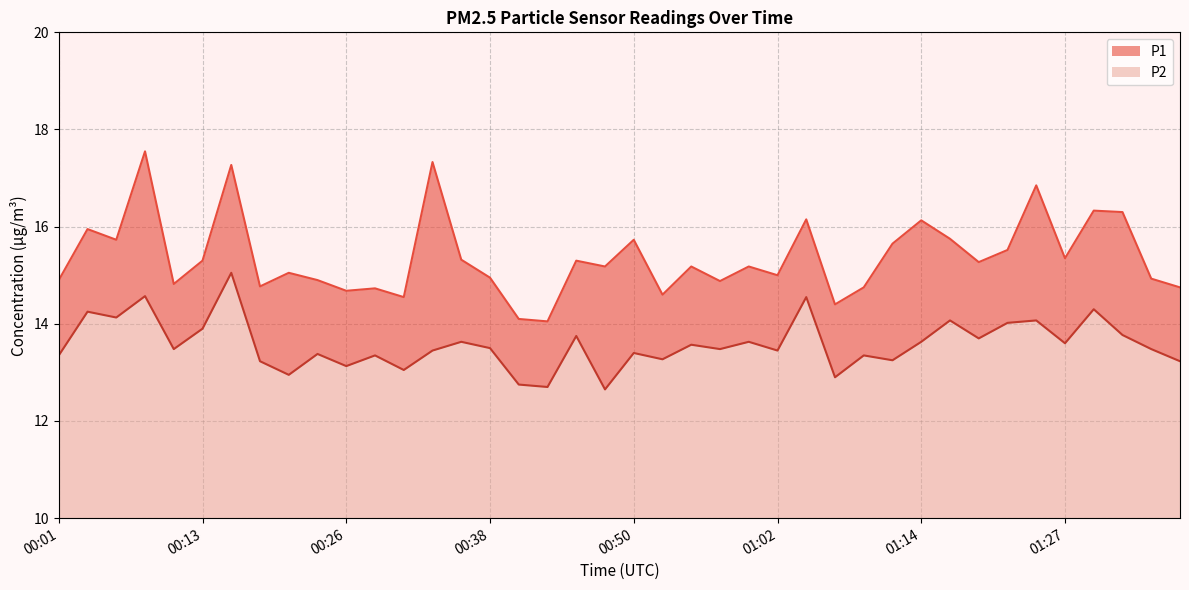

How many distinct data groups are displayed?

2